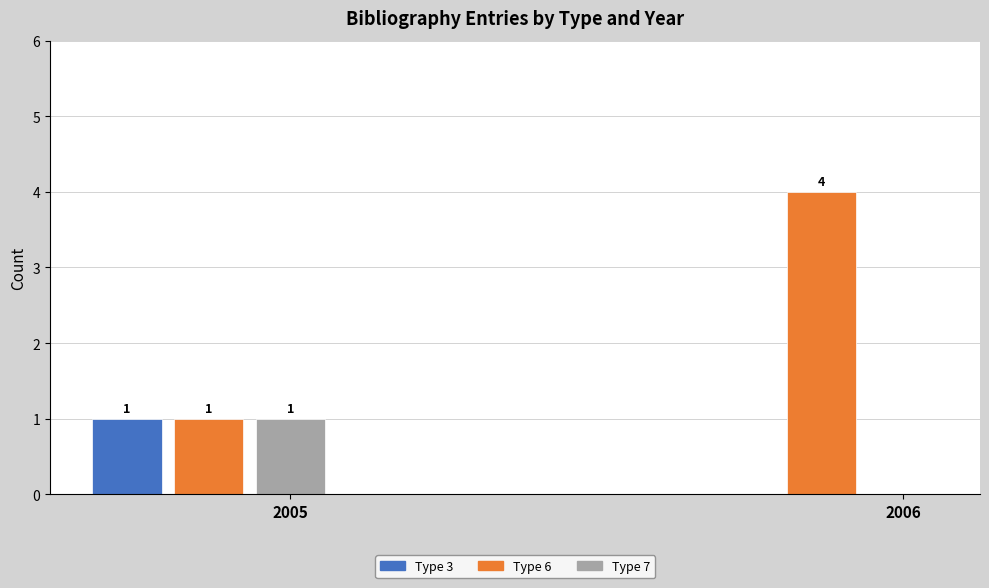

Is the value of Type 6 at 2005 greater than the value of Type 7 at 2006?

Yes